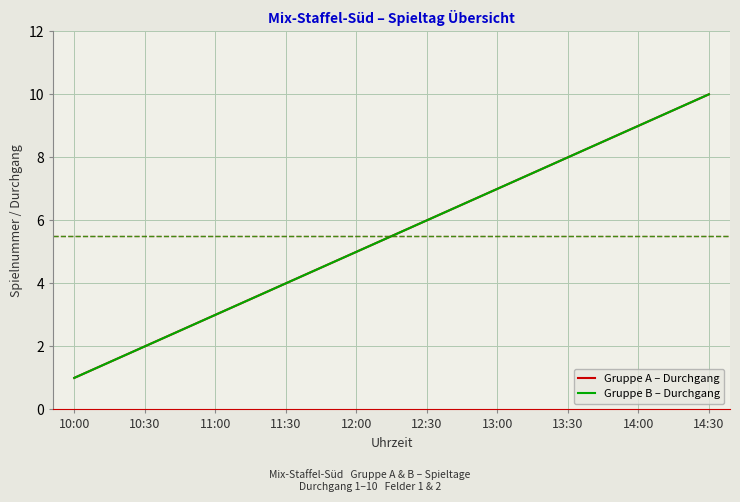

What is the value of the Gruppe A – Durchgang point at the 6th from the left?

6